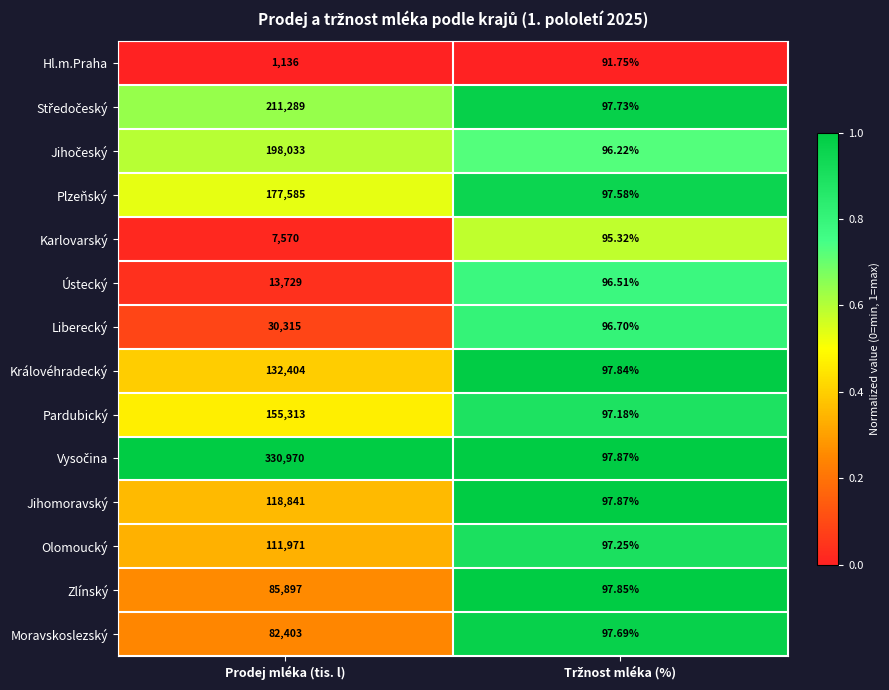

At which category is the sum across all series the highest?

Prodej mléka (tis. l)